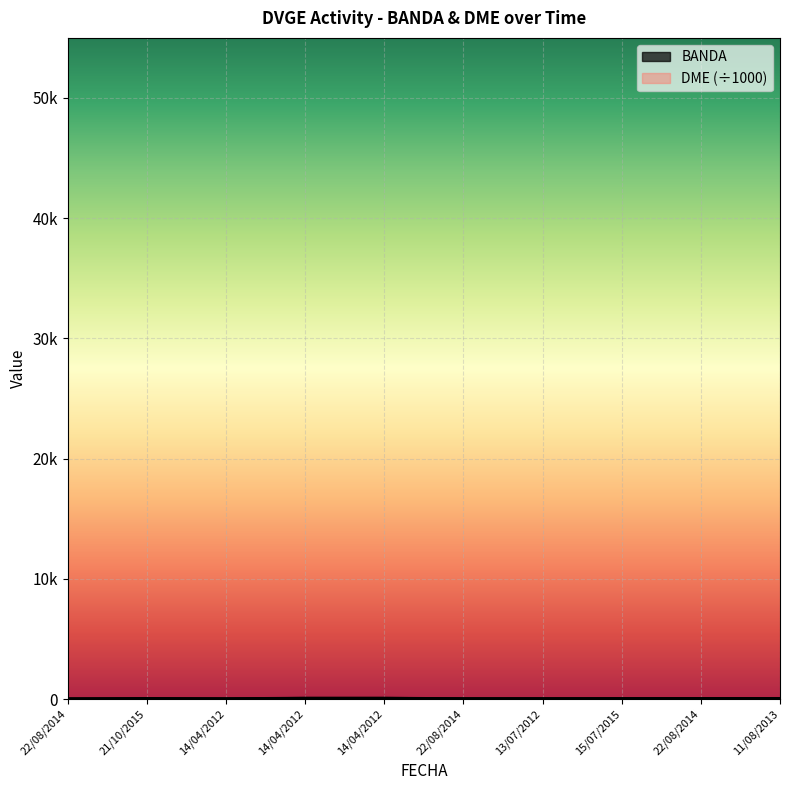

Which has a higher value, 14/04/2012 or 15/07/2015?

14/04/2012